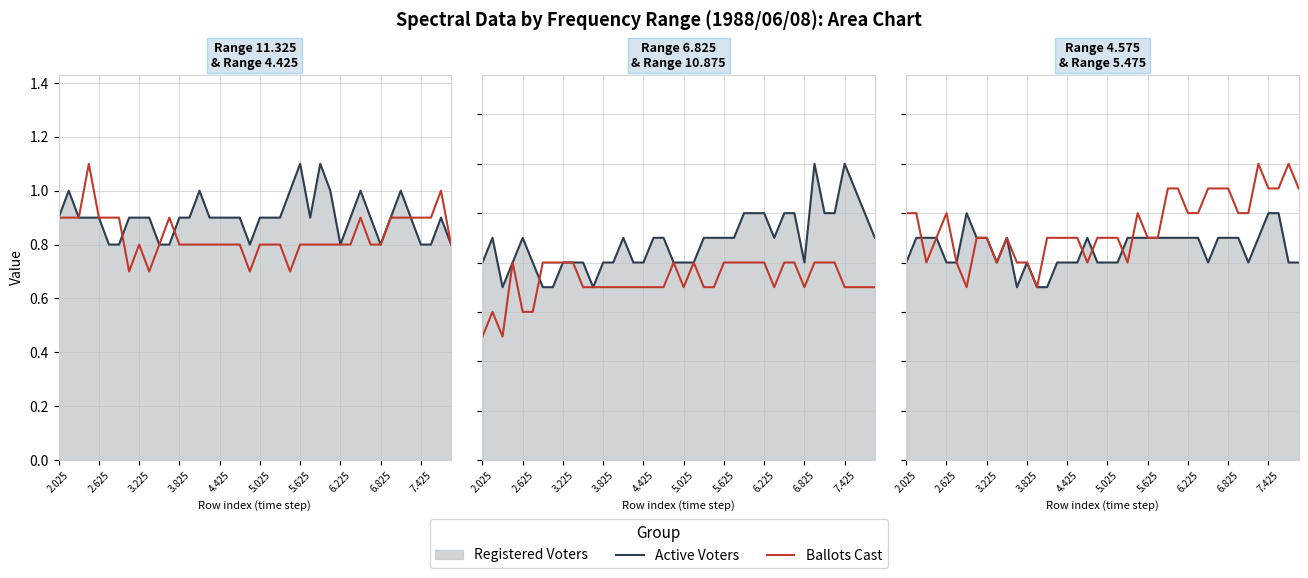

How many interior local peaks does the Ballots Cast series have?

5